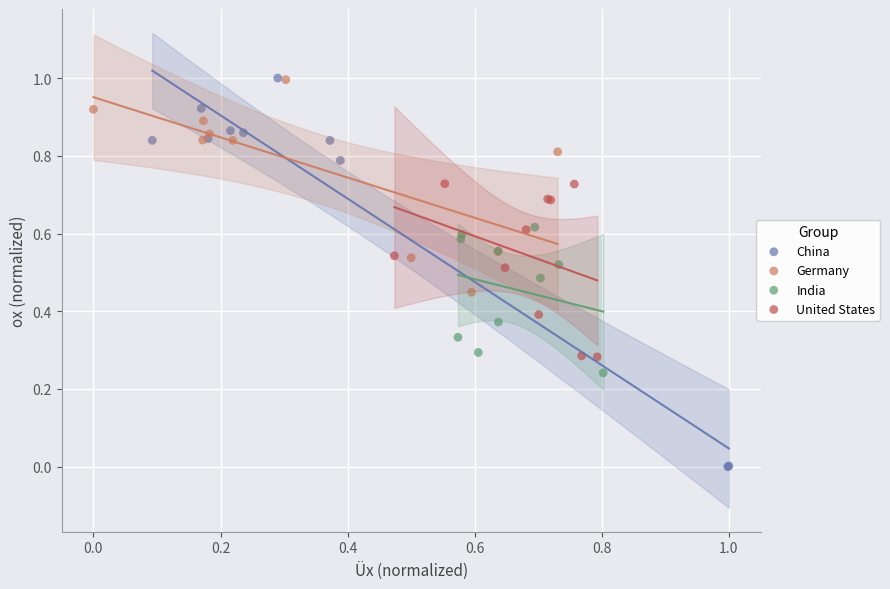

Which series has the largest Y range (max minus min)?

China